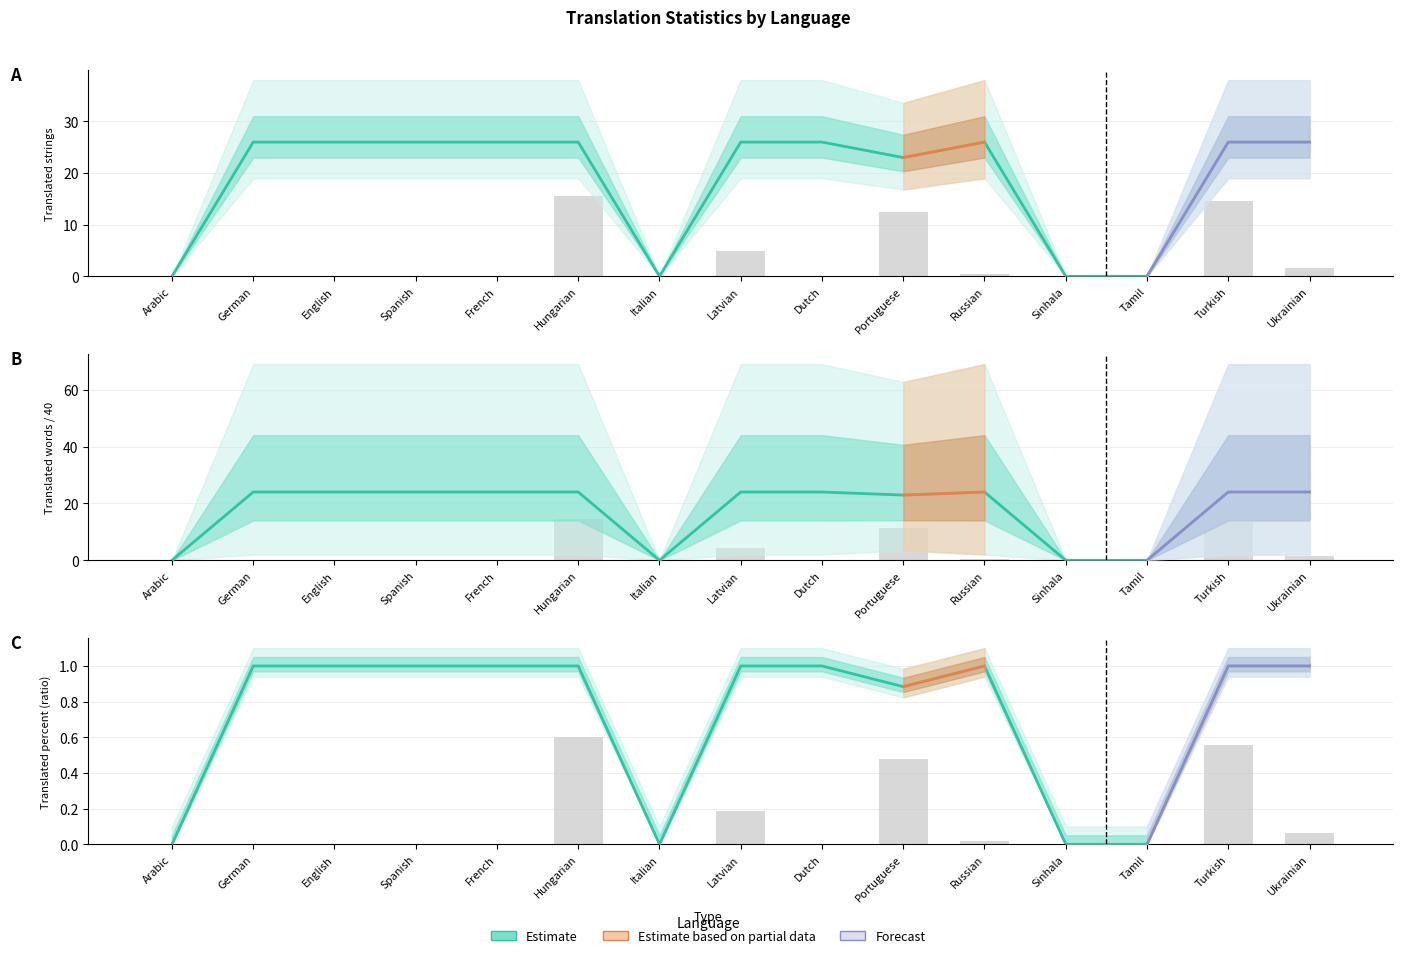

Reading left to right, transcribe all the data shown in this chart.

translated: 0.0	26.0	26.0	26.0	26.0	26.0	0.0	26.0	26.0	23.0	26.0	0.0	0.0	26.0	26.0
translated_words: 0.0	24.0	24.0	24.0	24.0	24.0	0.0	24.0	24.0	22.9	24.0	0.0	0.0	24.0	24.0
translated_chars: 0.0	1.0	1.0	1.0	1.0	1.0	0.0	1.0	1.0	0.9	1.0	0.0	0.0	1.0	1.0
recent_changes: 0.0	0.0	0.0	0.0	0.0	15.6	0.0	4.8	0.0	12.4	0.5	0.0	0.0	14.5	1.6